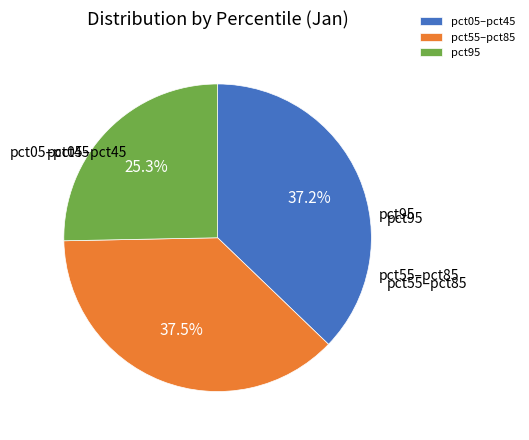

Is there a majority slice in this chart?

No